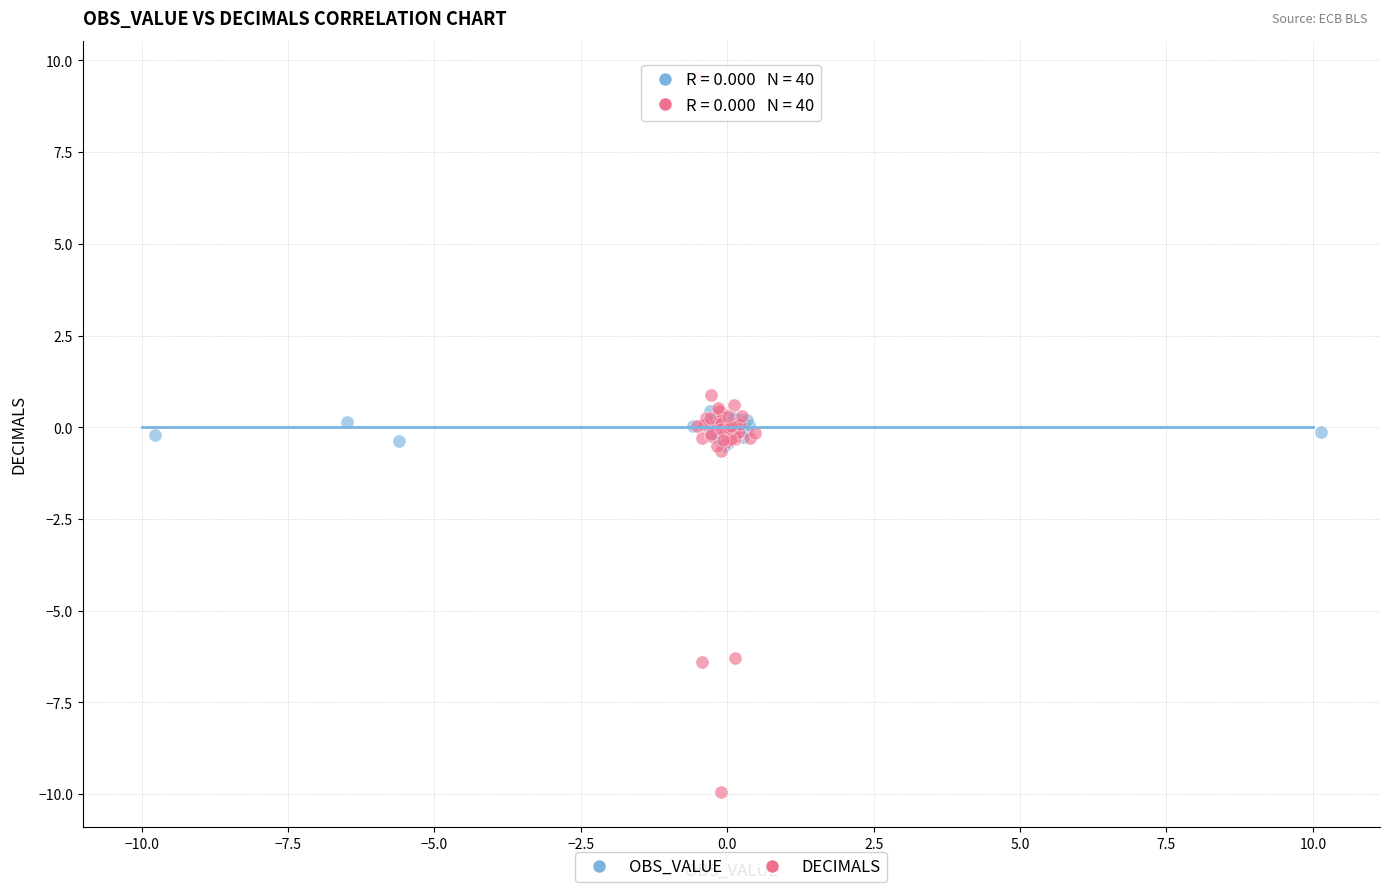

Which series contains the lowest Y value?

DECIMALS